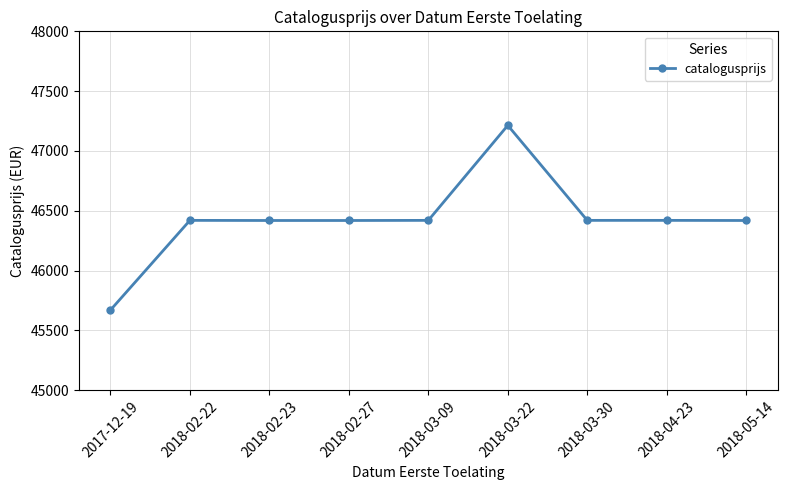

True or false: there are more than 0 points higher than both neighbors.

True